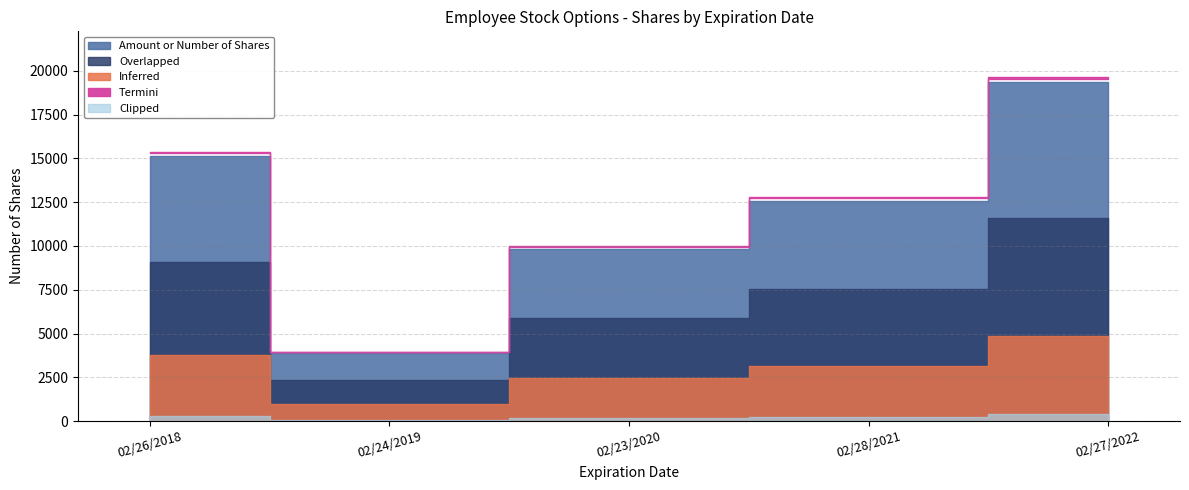

Reading left to right, what are all the values shown in this chart?

02/26/2018=15146	02/24/2019=3888	02/23/2020=9841	02/28/2021=12589	02/27/2022=19350